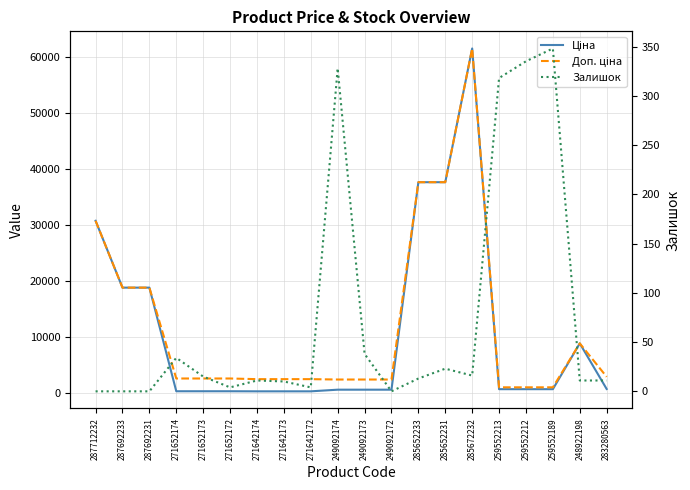

At which category does Залишок reach its first local peak?

271652174